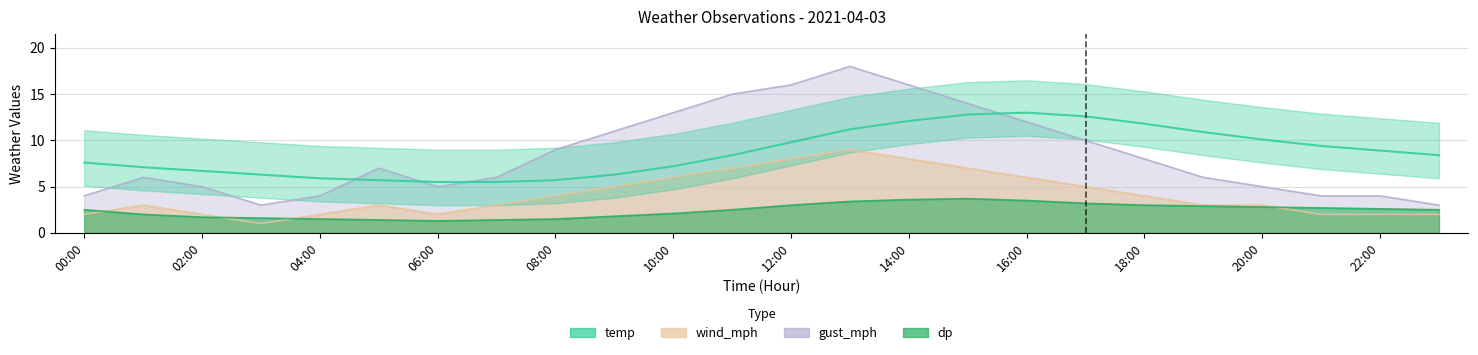

Reading left to right, list all the values displayed in this chart.

temp: 7.6	7.1	6.7	6.3	5.9	5.7	5.5	5.5	5.7	6.3	7.2	8.4	9.8	11.2	12.1	12.8	13.0	12.6	11.8	10.9	10.1	9.4	8.9	8.4
dp: 2.5	2.0	1.7	1.6	1.5	1.4	1.3	1.4	1.5	1.8	2.1	2.5	3.0	3.4	3.6	3.7	3.5	3.2	3.0	2.9	2.8	2.7	2.6	2.5
wind_mph: 2.0	3.0	2.0	1.0	2.0	3.0	2.0	3.0	4.0	5.0	6.0	7.0	8.0	9.0	8.0	7.0	6.0	5.0	4.0	3.0	3.0	2.0	2.0	2.0
gust_mph: 4.0	6.0	5.0	3.0	4.0	7.0	5.0	6.0	9.0	11.0	13.0	15.0	16.0	18.0	16.0	14.0	12.0	10.0	8.0	6.0	5.0	4.0	4.0	3.0